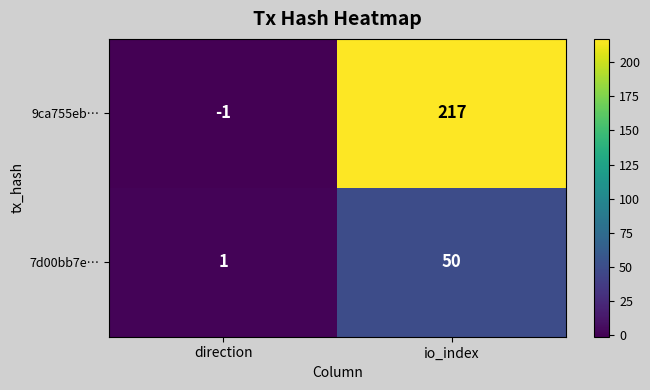

The 7d00bb7e… series shows 1 at direction. True or false?

True